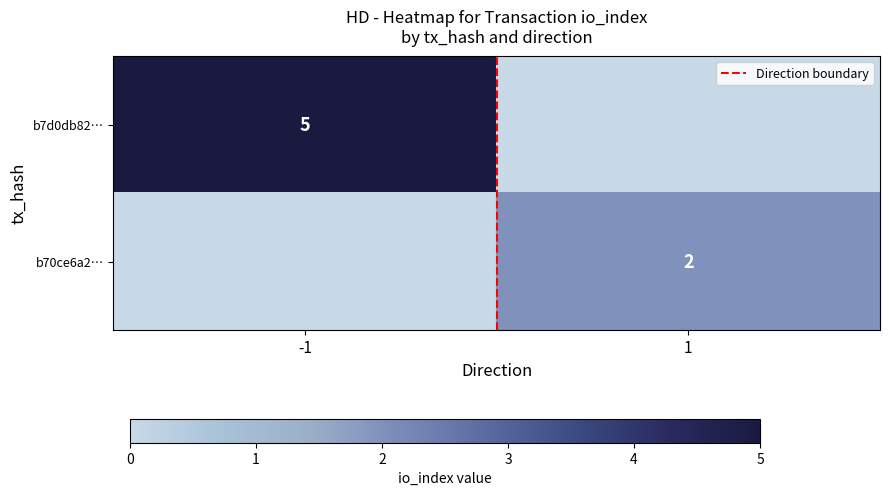

Which series has the largest range (max minus min)?

b7d0db82…